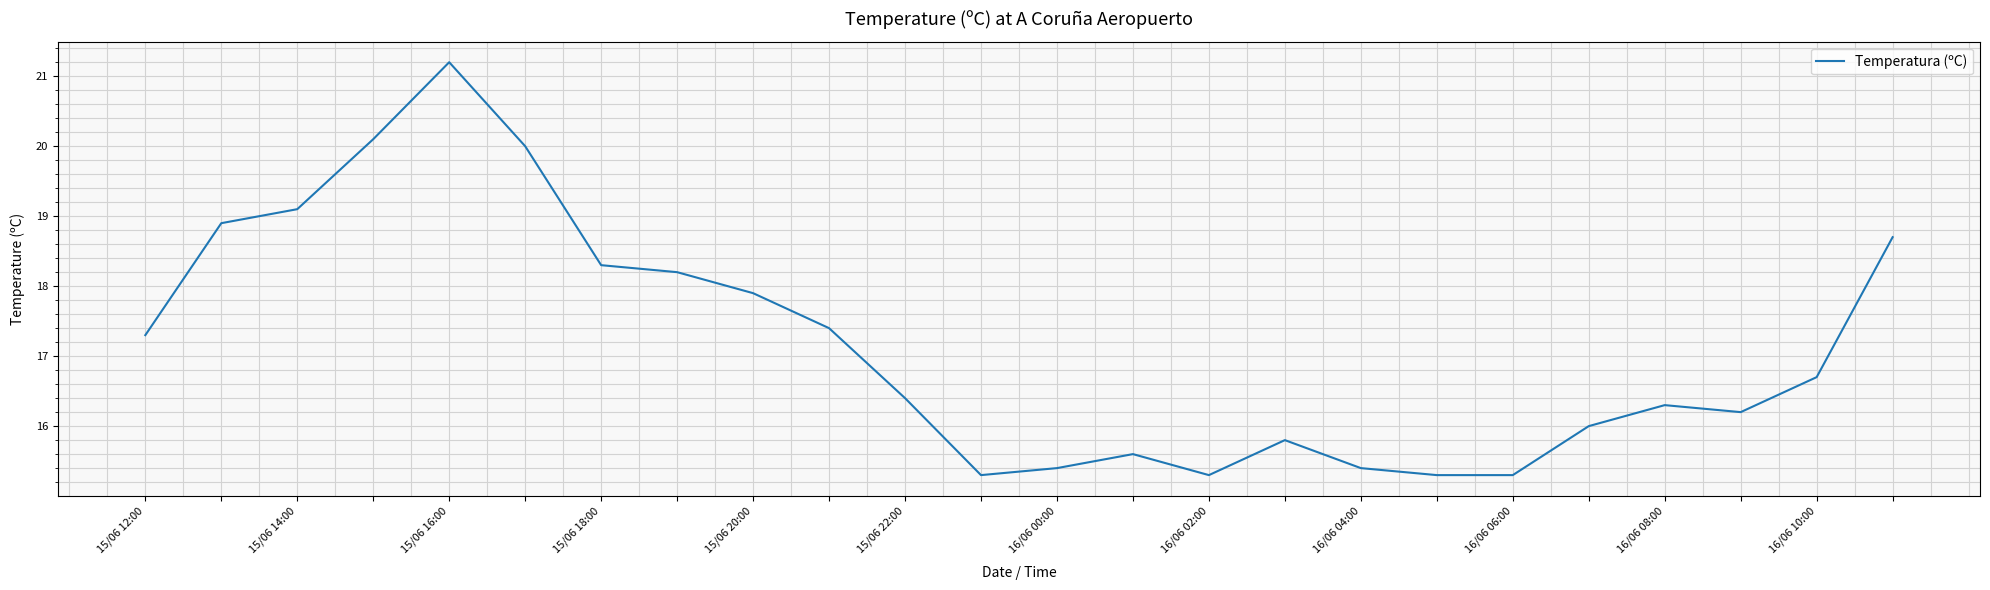

What is the difference between the maximum and minimum values?

5.9